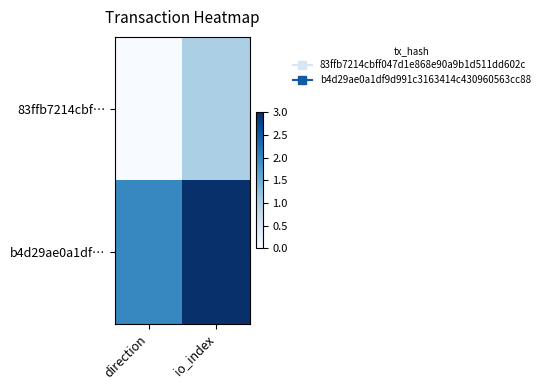

Reading left to right, what are all the values shown in this chart?

83ffb7214cbf…: direction=0	io_index=1
b4d29ae0a1df…: direction=2	io_index=3